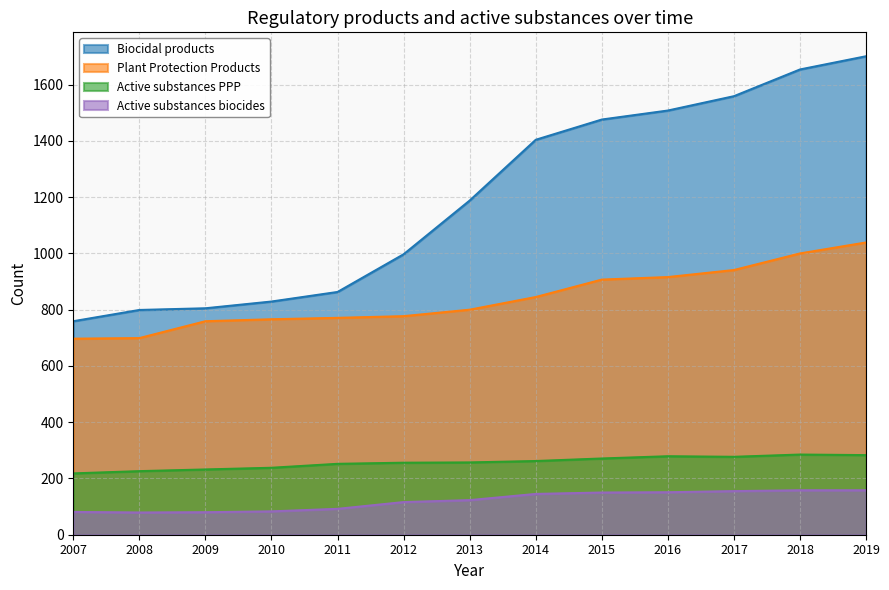

How many interior local valleys does the Active substances PPP series have?

1